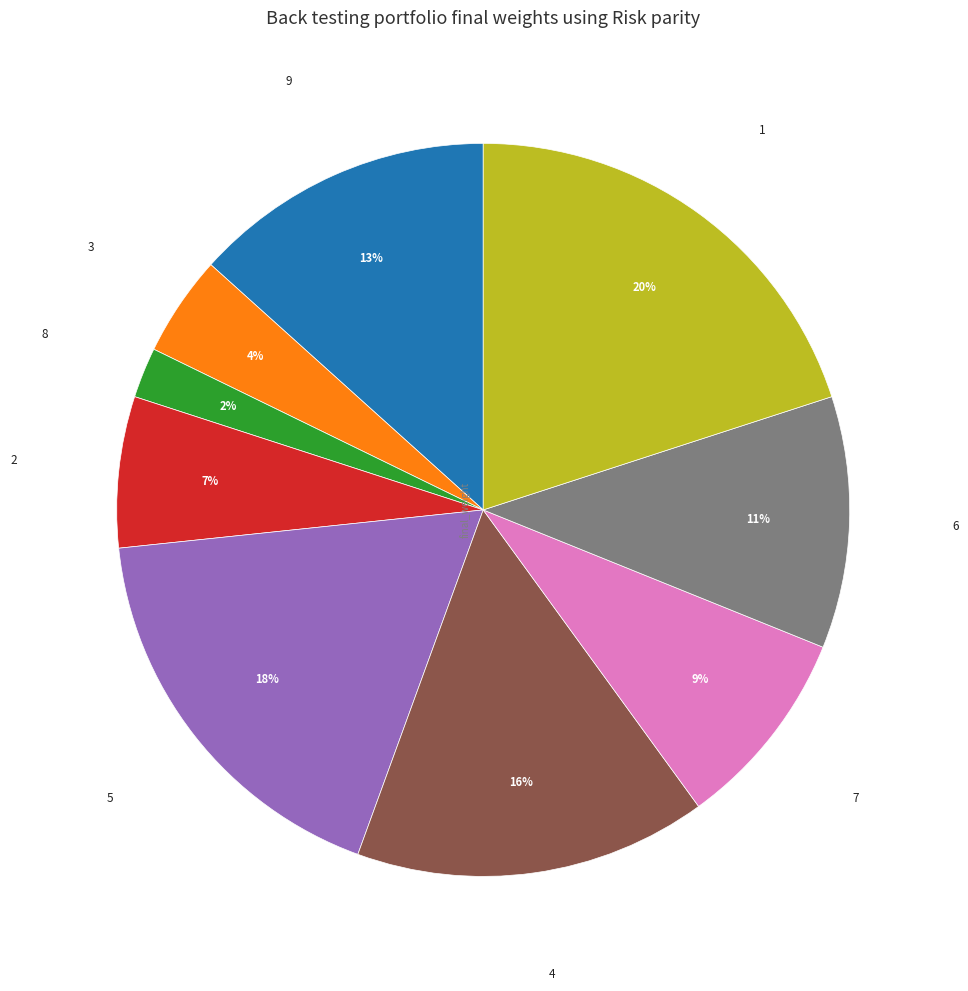

Does any single category account for the majority?

No